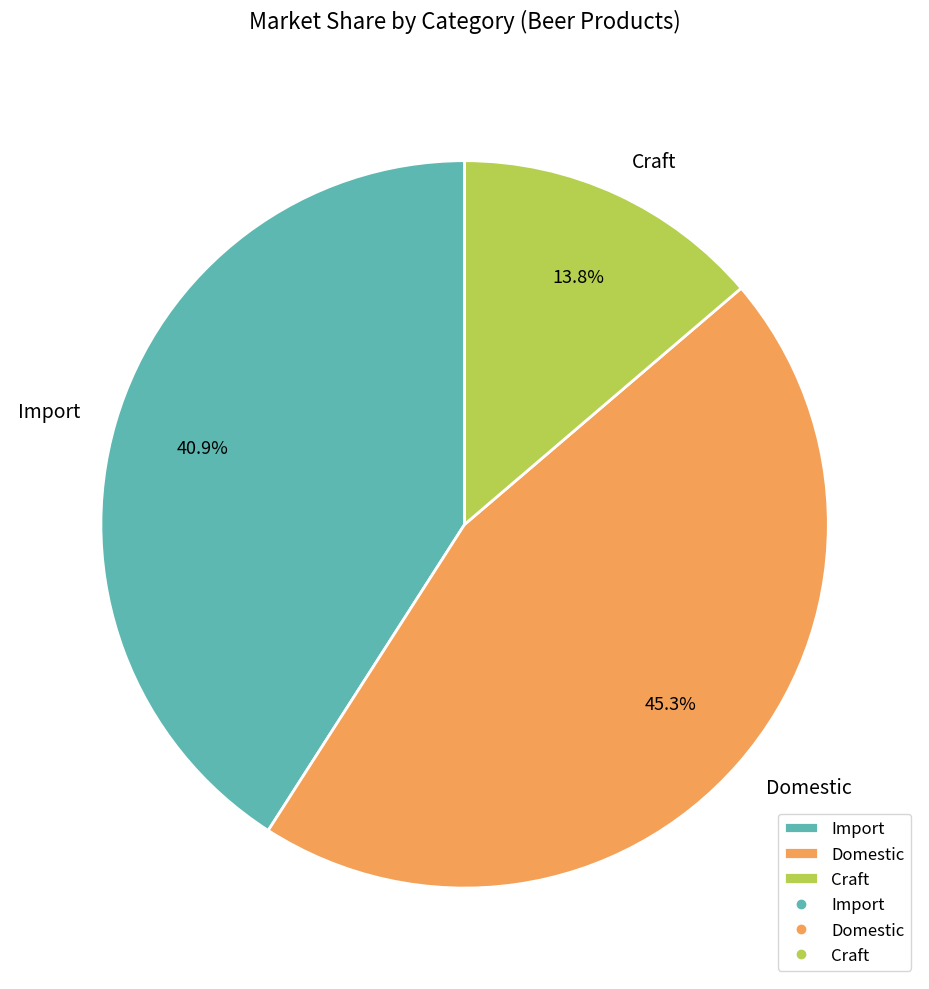

Does any single category account for the majority?

No